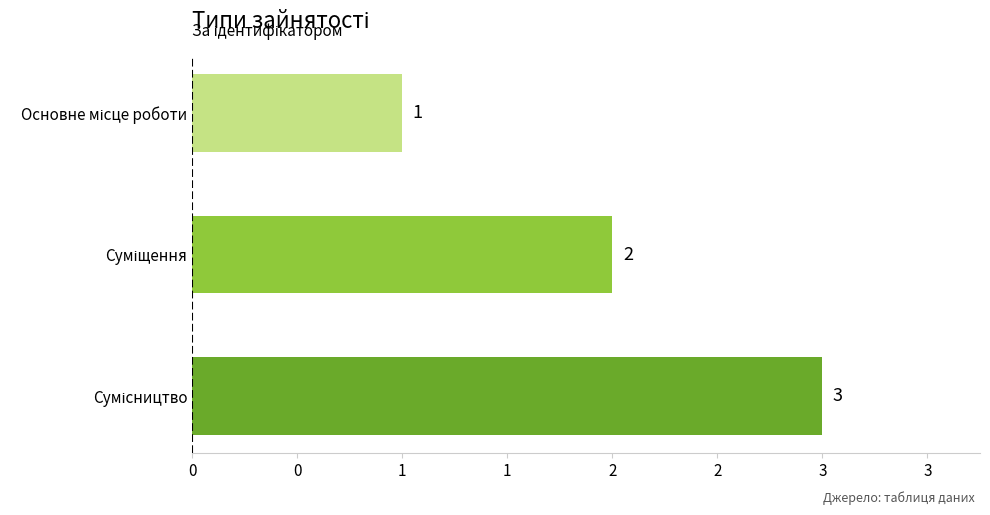

How many distinct data groups are displayed?

1